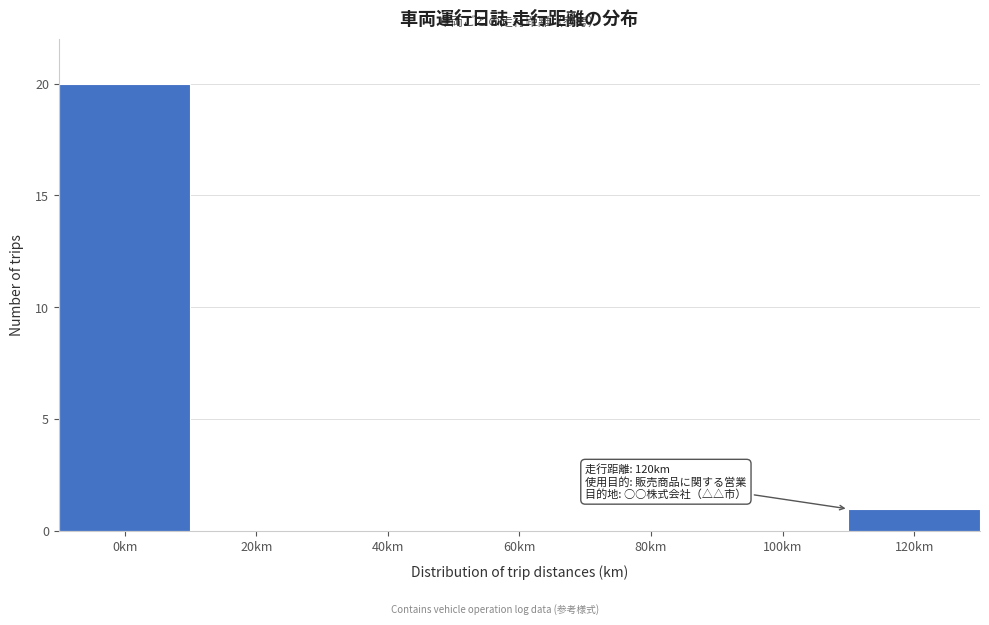

Reading left to right, what are all the values shown in this chart?

0km=20	20km=0	40km=0	60km=0	80km=0	100km=0	120km=1